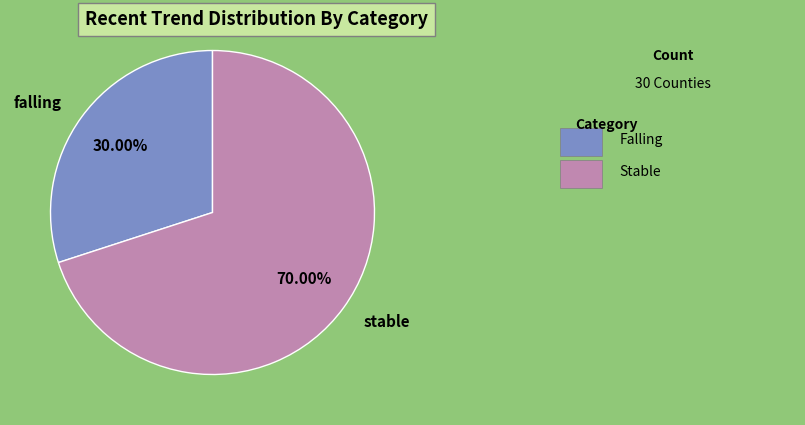

How many segments does this pie chart have?

2